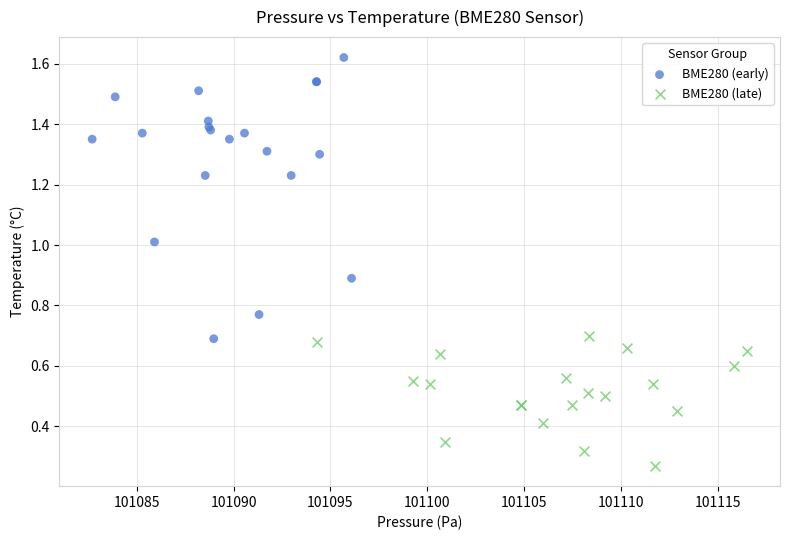

Which series has the widest spread of Y values?

BME280 (early)